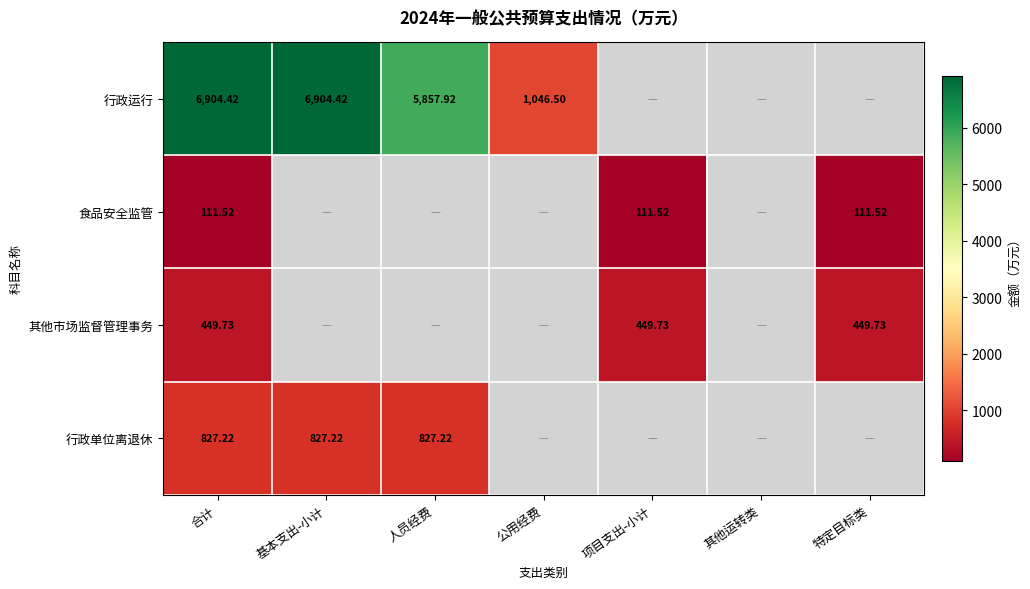

Is the value of 行政运行 at 合计 greater than the value of 其他市场监督管理事务 at 特定目标类?

Yes